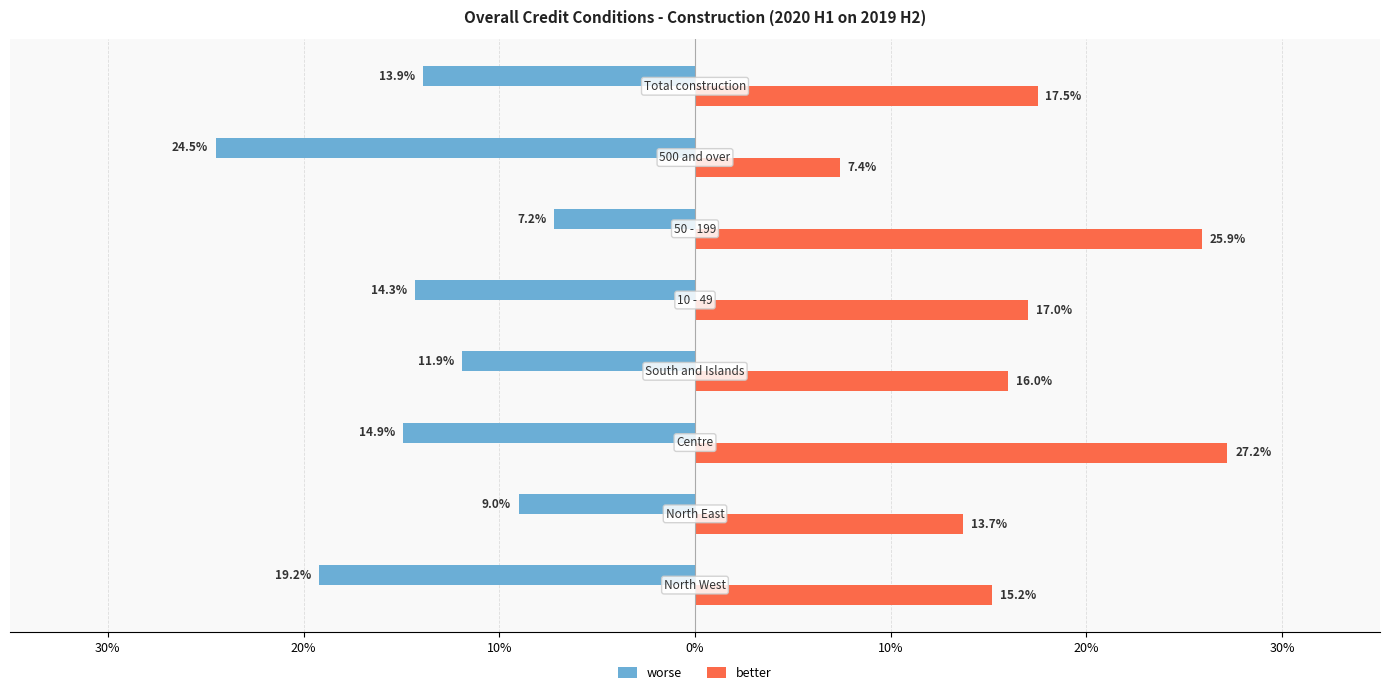

What is the lowest value of the worse series?

-24.5